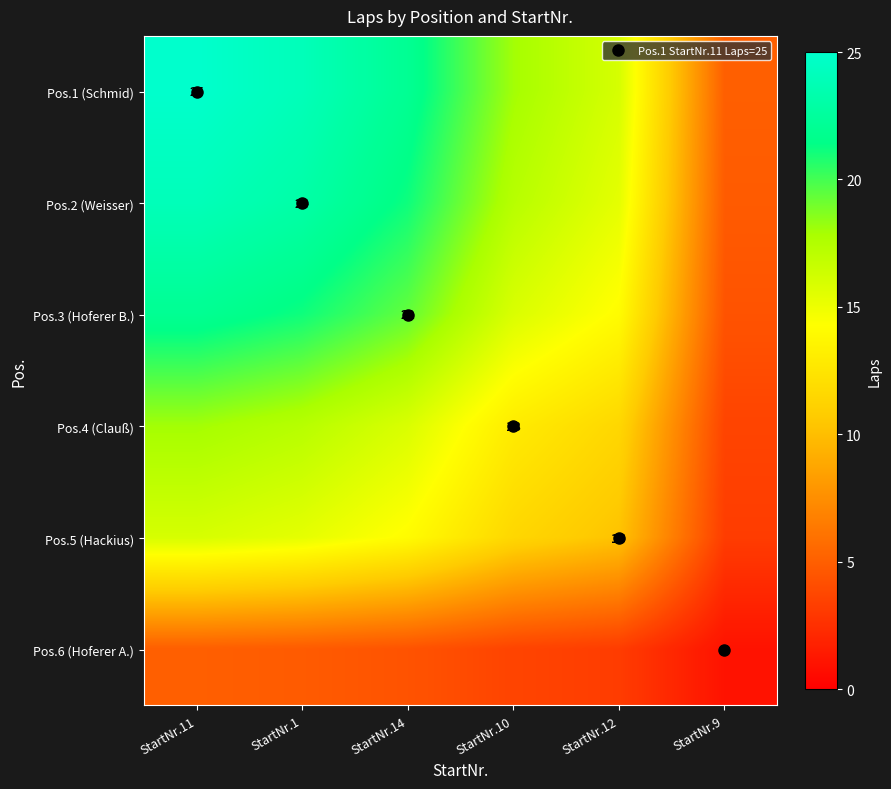

What is the greatest value displayed?

25.0